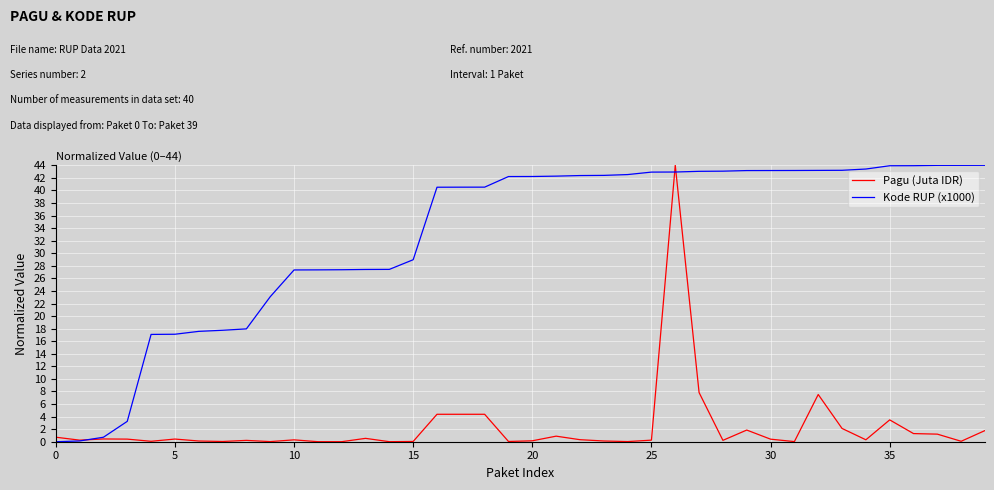

Which series has the largest total across all categories?

Kode RUP (x1000)